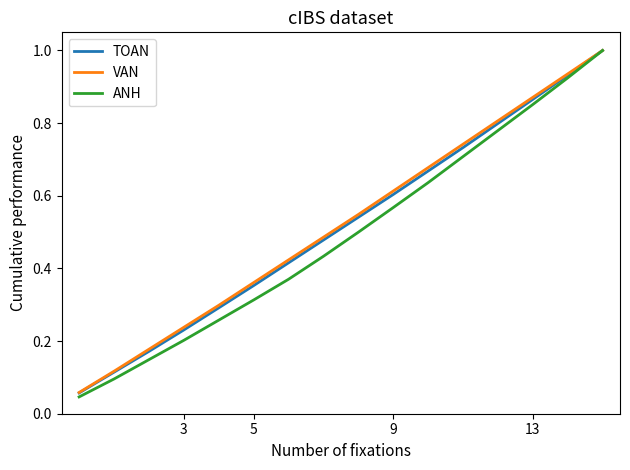

How many data points does each series have?

16